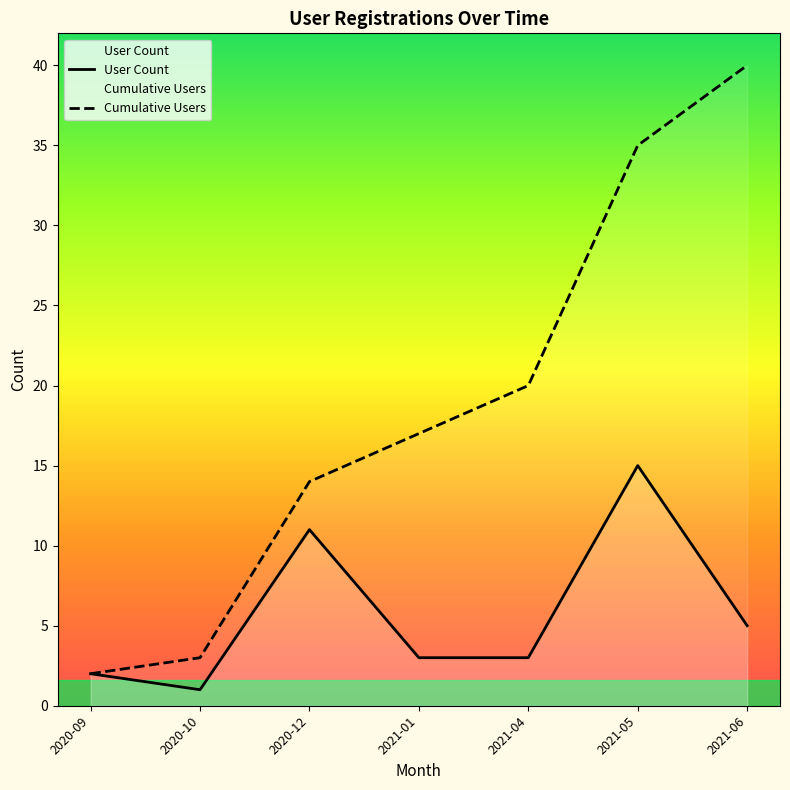

Reading left to right, list all the values displayed in this chart.

User Count: 2	1	11	3	3	15	5
Cumulative Users: 2	3	14	17	20	35	40